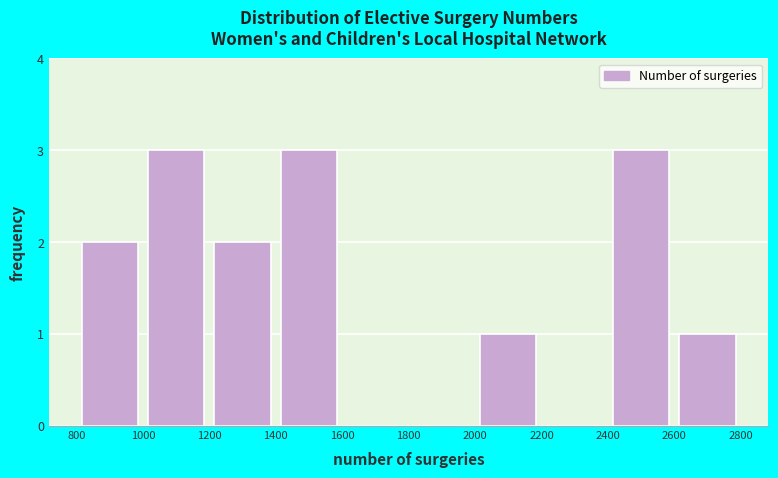

Reading left to right, transcribe this chart: for each bar, give the range it covers on the x-axis and its height. The values are not printed on the chart, so give them approximately, as read against the axis.

800 to 1000: 2
1000 to 1200: 3
1200 to 1400: 2
1400 to 1600: 3
1600 to 1800: 0
1800 to 2000: 0
2000 to 2200: 1
2200 to 2400: 0
2400 to 2600: 3
2600 to 2800: 1